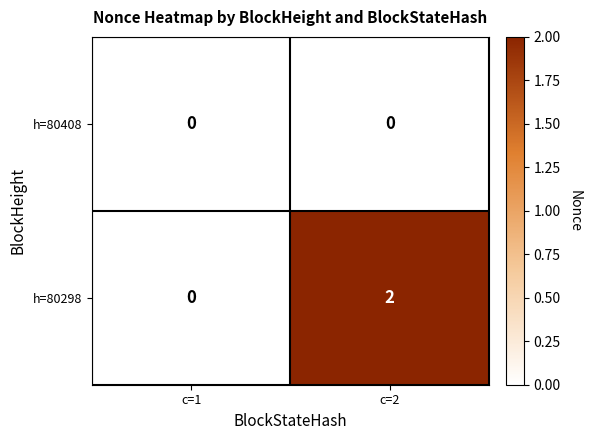

Rank the series by their average value, from lowest to highest.

h=80408, h=80298